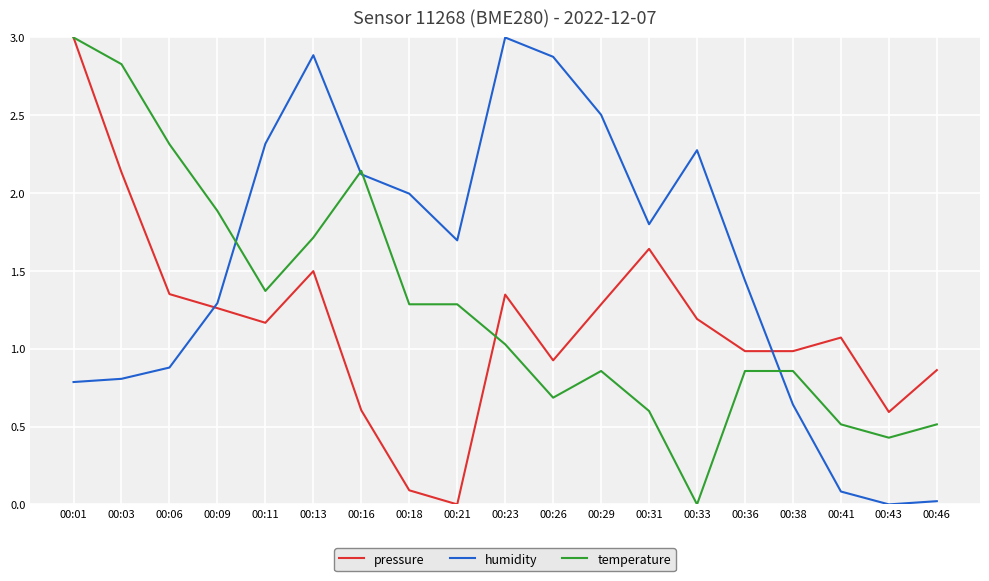

Rank the series by their average value, from lowest to highest.

pressure, temperature, humidity